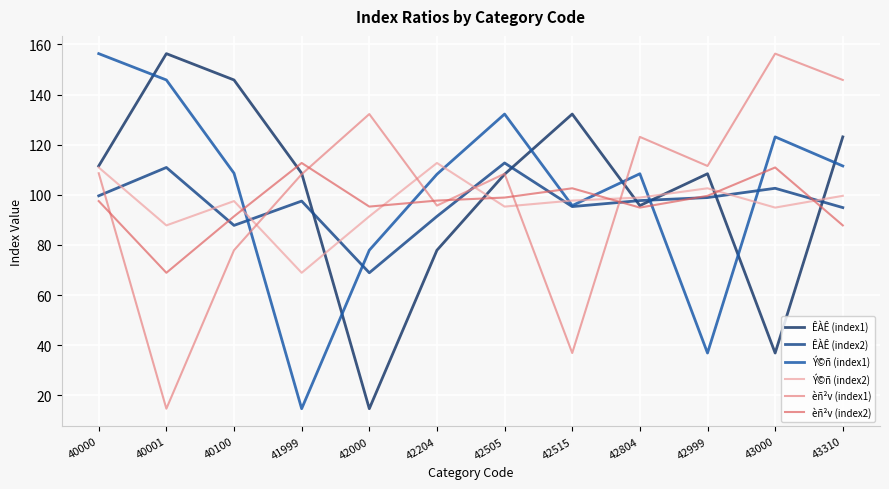

Reading left to right, extract all data points from this chart.

ÊÀÊ (index1): 111.5	156.3	145.8	108.6	14.7	77.9	108.2	132.2	95.7	108.4	36.9	123.1
ÊÀÊ (index2): 99.6	110.9	87.8	97.5	68.9	91.4	112.7	95.3	97.7	98.9	102.6	94.9
Ý©ñ (index1): 156.3	145.8	108.6	14.7	77.9	108.2	132.2	95.7	108.4	36.9	123.1	111.5
Ý©ñ (index2): 110.9	87.8	97.5	68.9	91.4	112.7	95.3	97.7	98.9	102.6	94.9	99.6
èñ²v (index1): 108.6	14.7	77.9	108.2	132.2	95.7	108.4	36.9	123.1	111.5	156.3	145.8
èñ²v (index2): 97.5	68.9	91.4	112.7	95.3	97.7	98.9	102.6	94.9	99.6	110.9	87.8